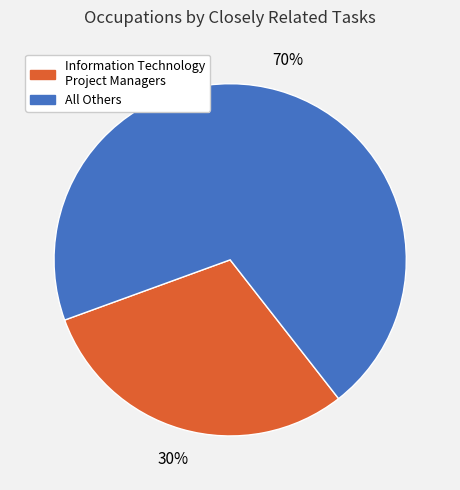

To the nearest percent, what is the difference between the largest and smallest slice percentages?

40%